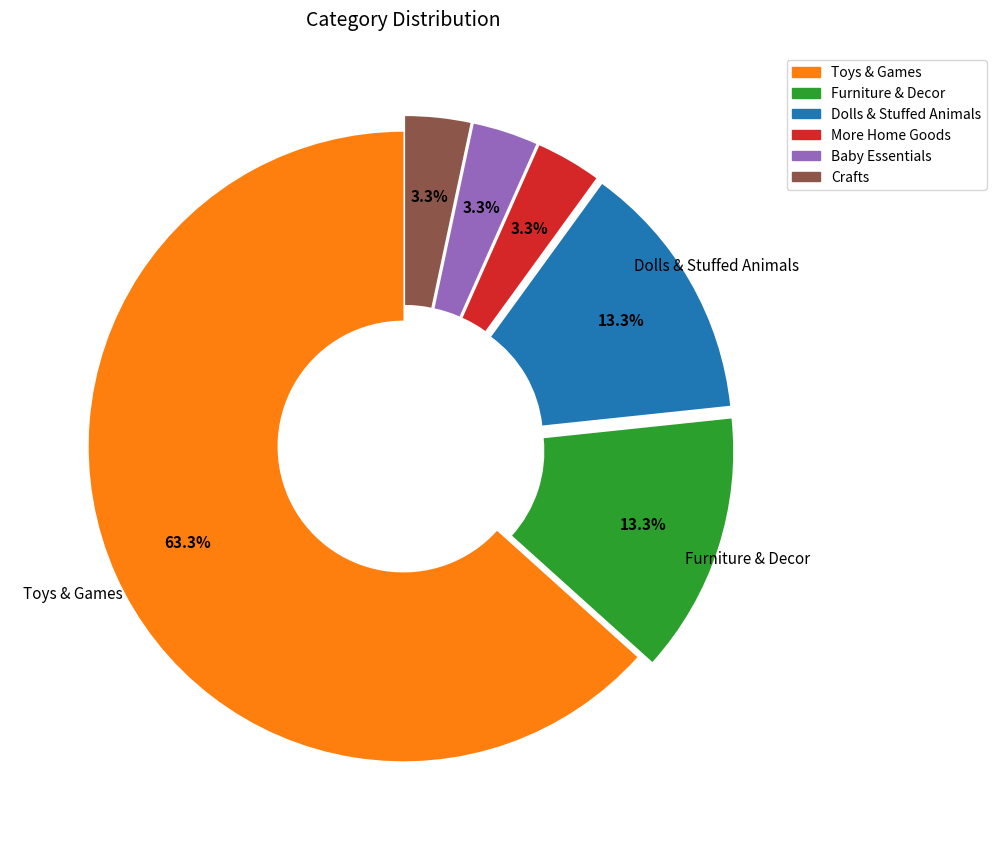

Does Toys & Games represent more than half of the total?

Yes